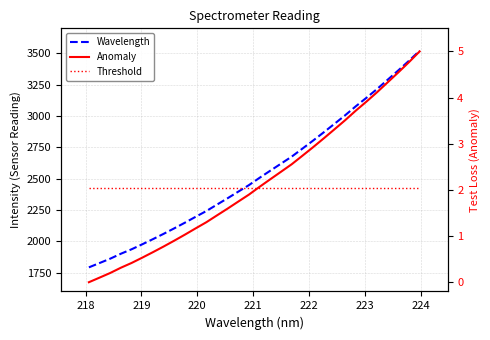

Reading left to right, what are all the values shown in this chart?

Wavelength: 1792.3	1826.8	1861.7	1901.2	1936.7	1976.5	2017.6	2060.0	2104.0	2149.2	2195.9	2241.8	2293.3	2344.4	2397.0	2449.2	2507.8	2564.2	2620.1	2676.1	2739.7	2803.6	2869.8	2937.2	3005.3	3077.1	3144.9	3215.4	3289.8	3364.3	3441.0	3521.6
Anomaly: 0.0	0.1	0.2	0.3	0.4	0.5	0.7	0.8	0.9	1.0	1.2	1.3	1.4	1.6	1.7	1.9	2.1	2.2	2.4	2.6	2.7	2.9	3.1	3.3	3.5	3.7	3.9	4.1	4.3	4.5	4.8	5.0
Threshold: 2.0	2.0	2.0	2.0	2.0	2.0	2.0	2.0	2.0	2.0	2.0	2.0	2.0	2.0	2.0	2.0	2.0	2.0	2.0	2.0	2.0	2.0	2.0	2.0	2.0	2.0	2.0	2.0	2.0	2.0	2.0	2.0